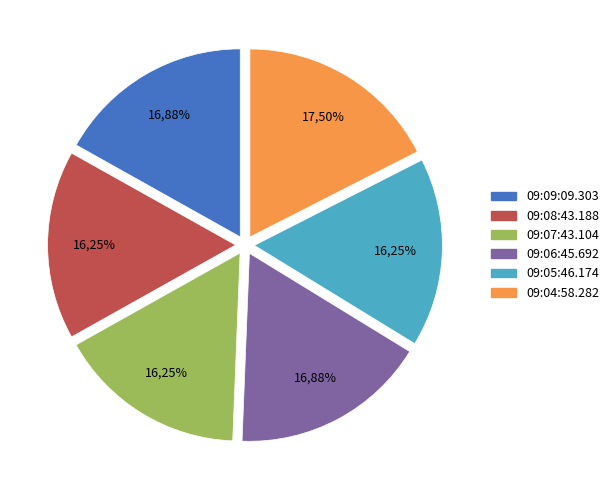

How many slices are in this pie chart?

6